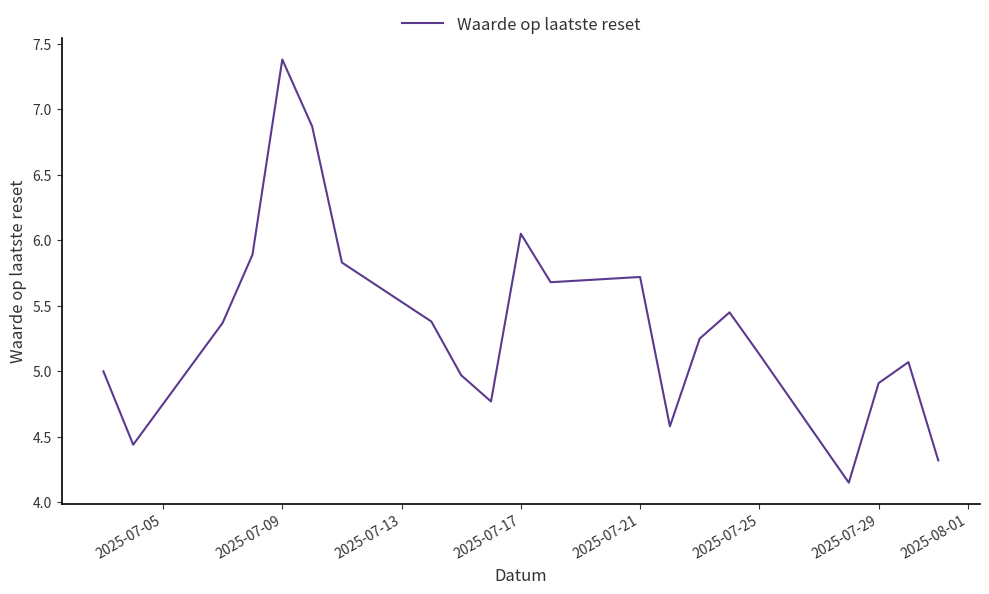

What is the difference between the maximum and minimum values?

3.2